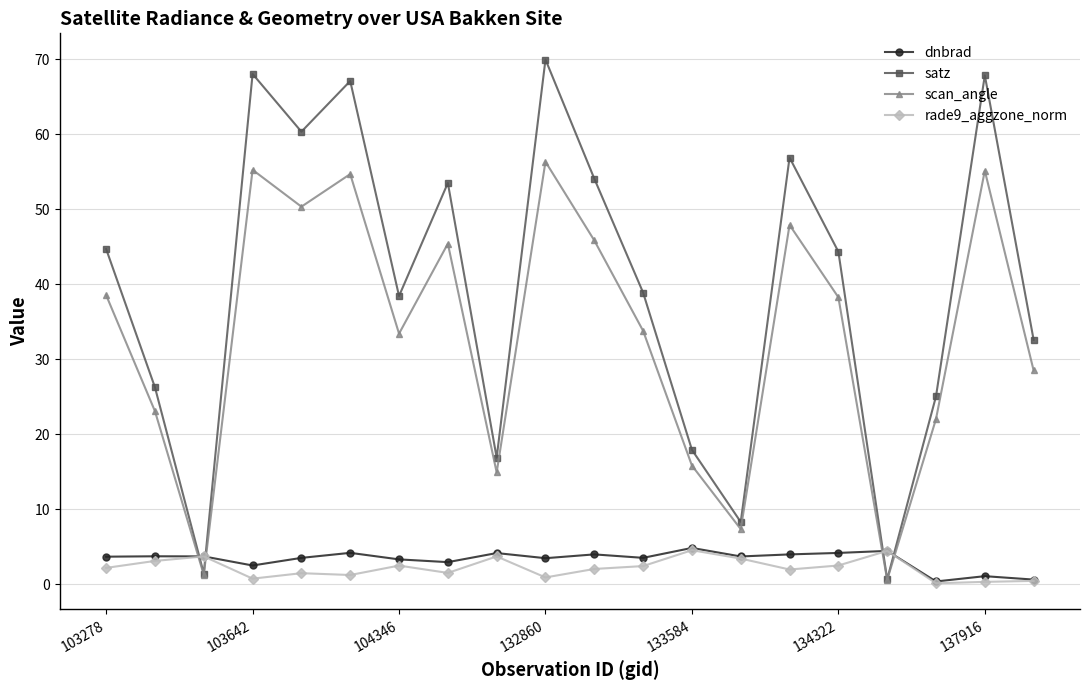

True or false: rade9_aggzone_norm and scan_angle cross at least once.

True